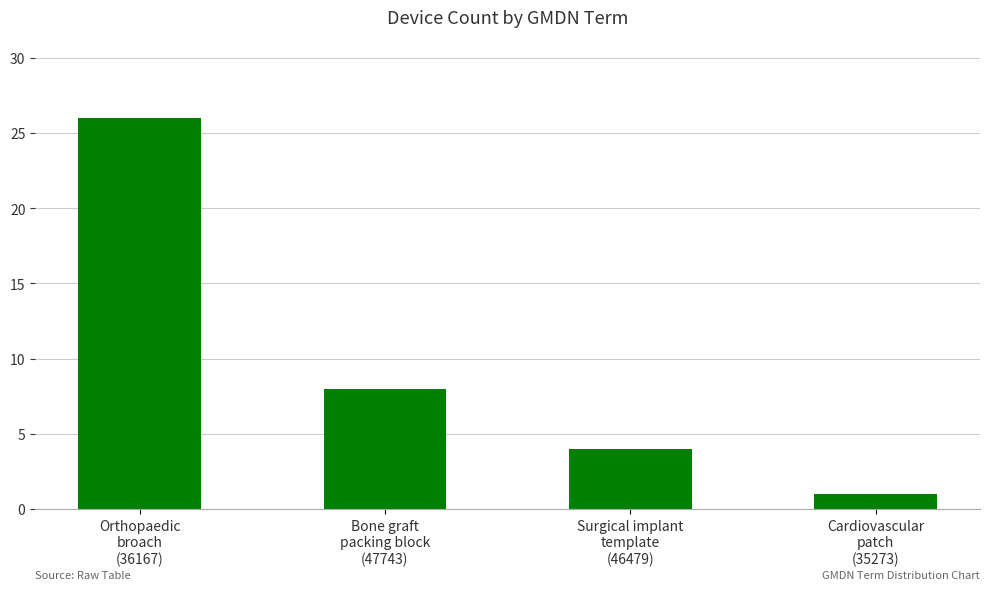

Count the number of data series in this chart.

1